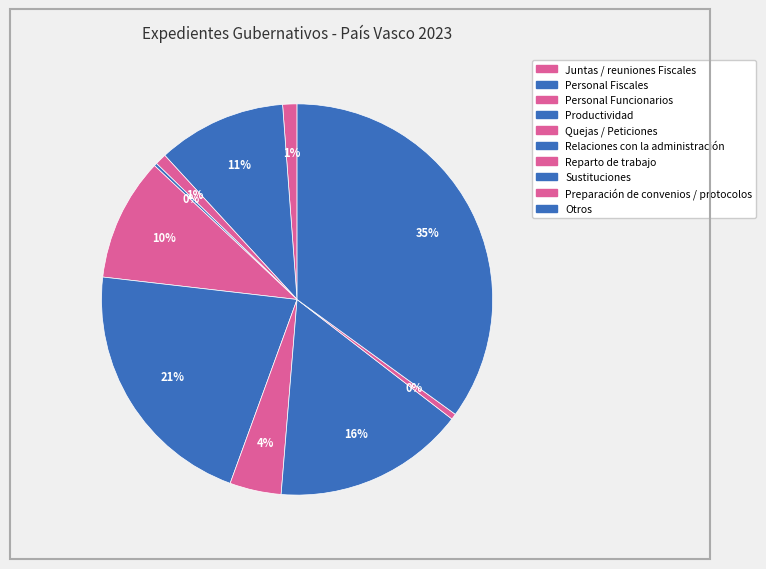

What is the ratio of the value at Quejas / Peticiones to the value at Sustituciones?

0.6